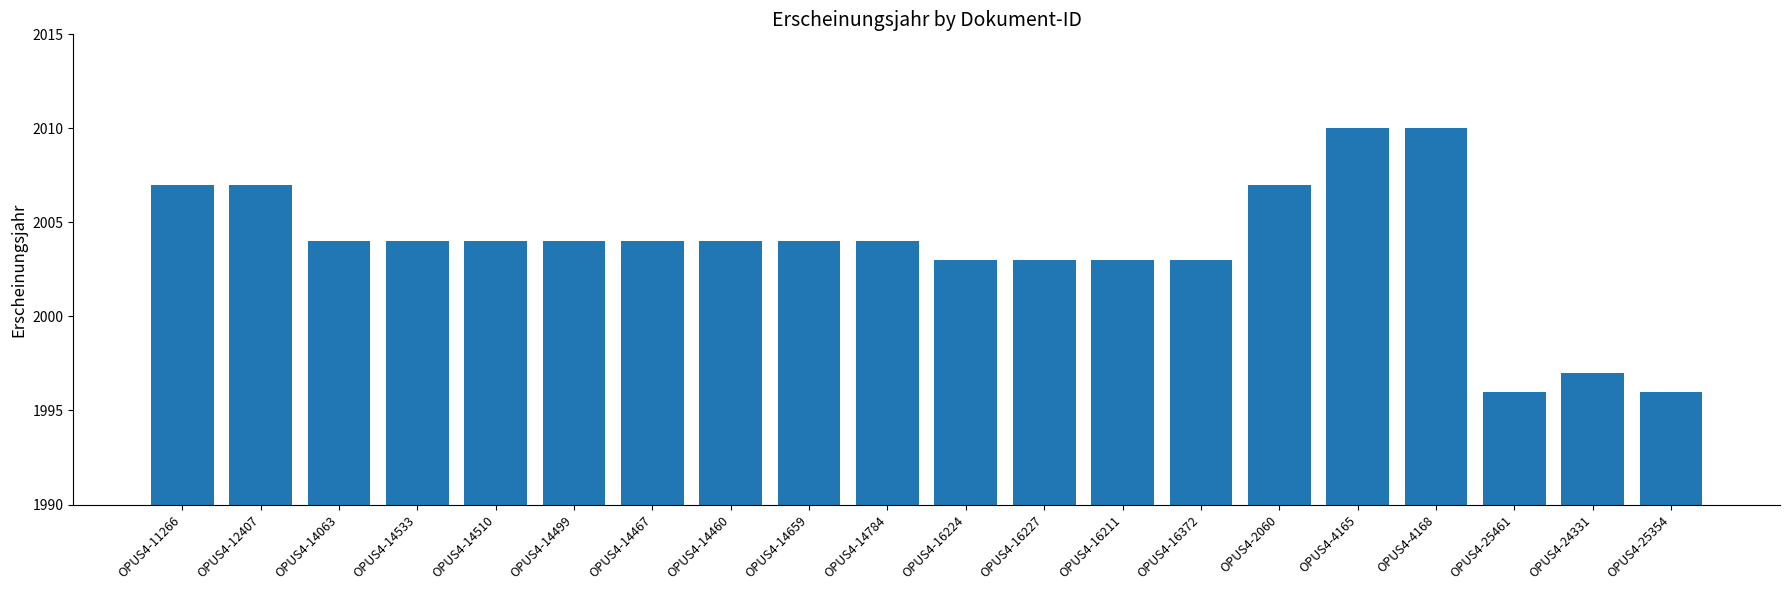

What is the label of the 2nd bar from the left?

OPUS4-12407